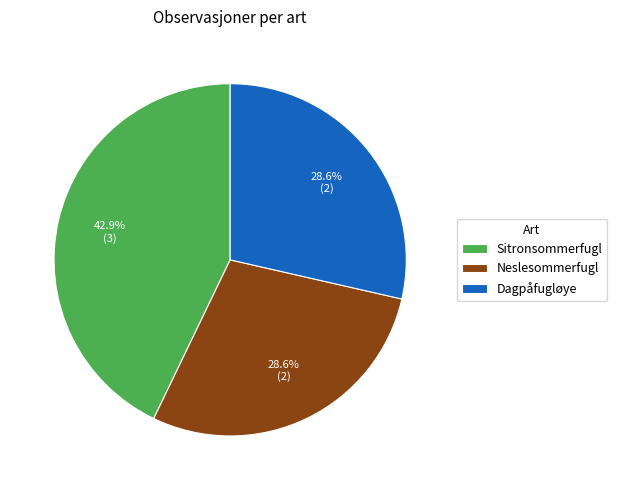

Is it true that Neslesommerfugl is 14% of the pie?

False